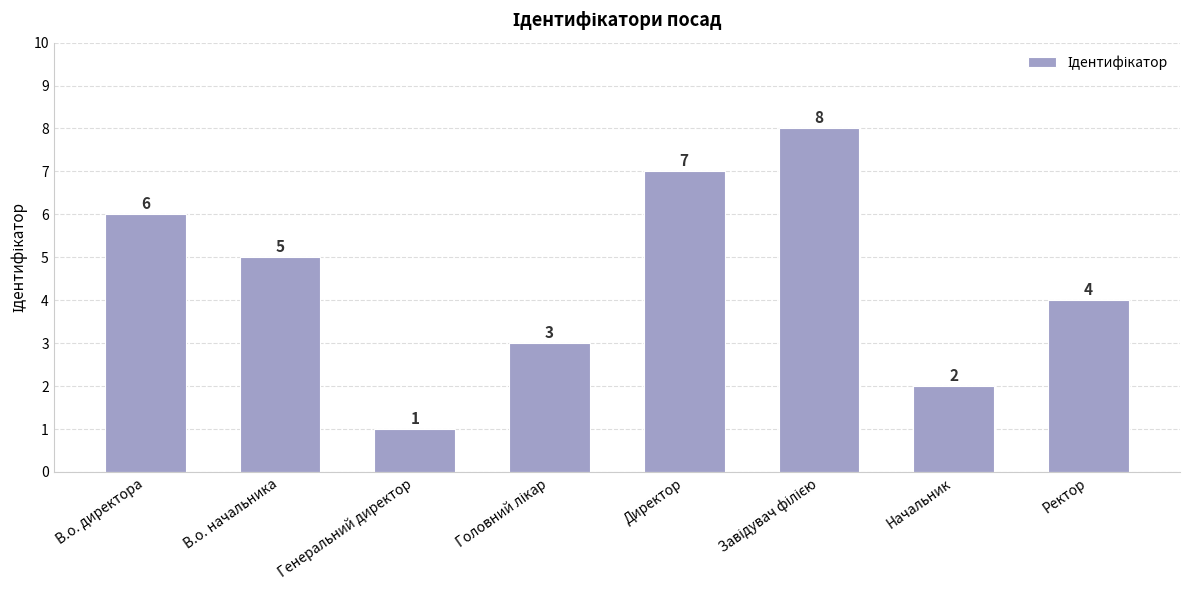

At which category does the chart reach its minimum across all series?

Генеральний директор